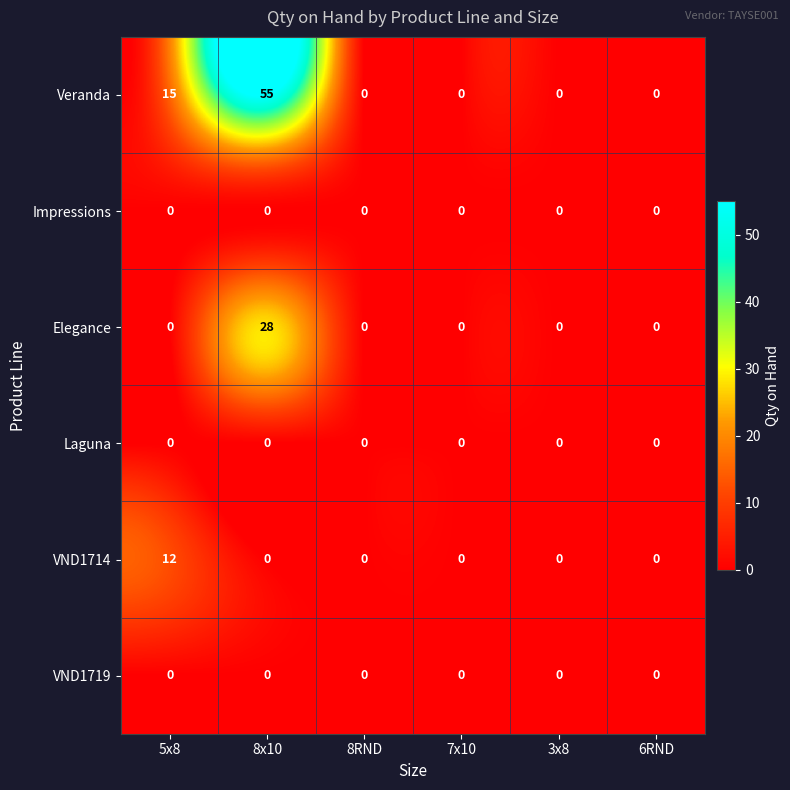

How many data points does each series have?

6